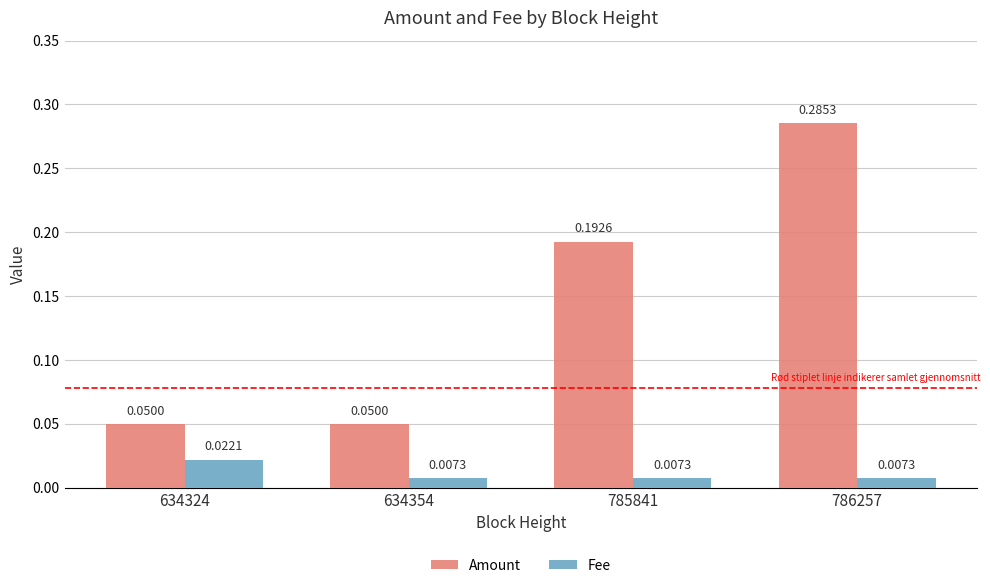

How many Fee values are between 0 and 1?

4